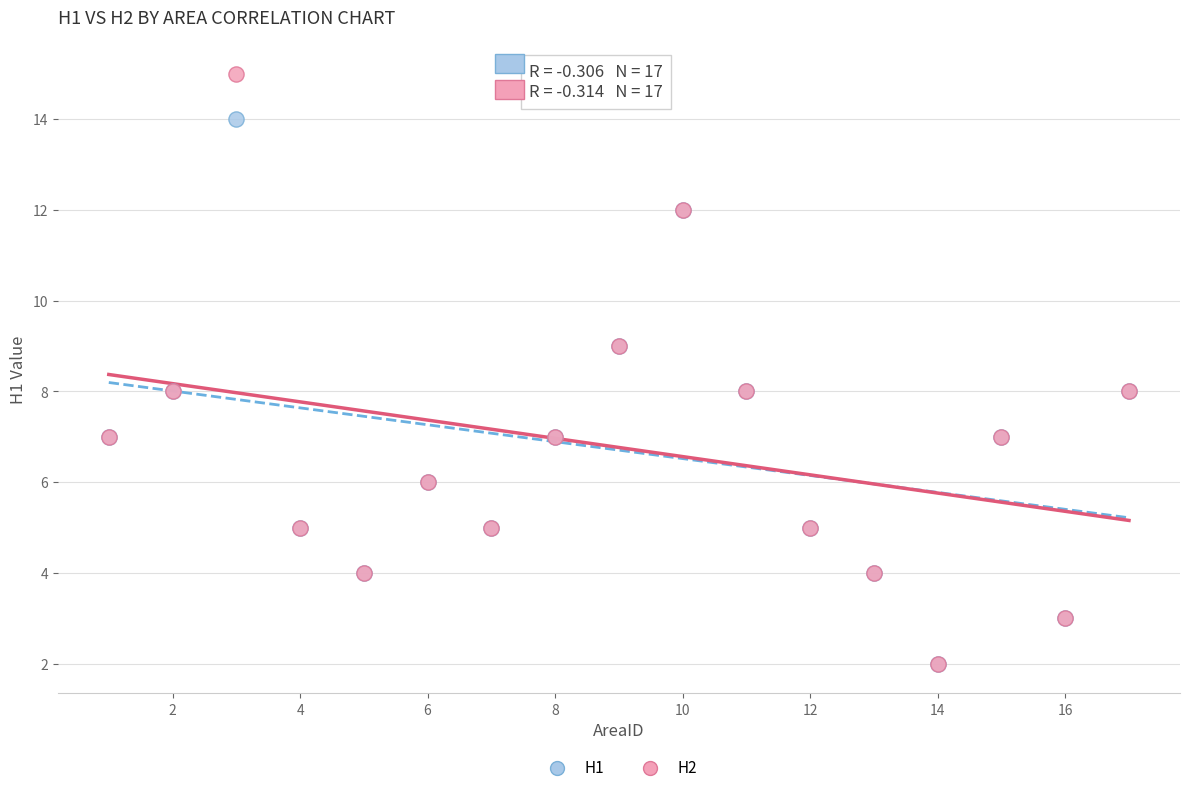

Which series reaches the maximum Y coordinate?

H2